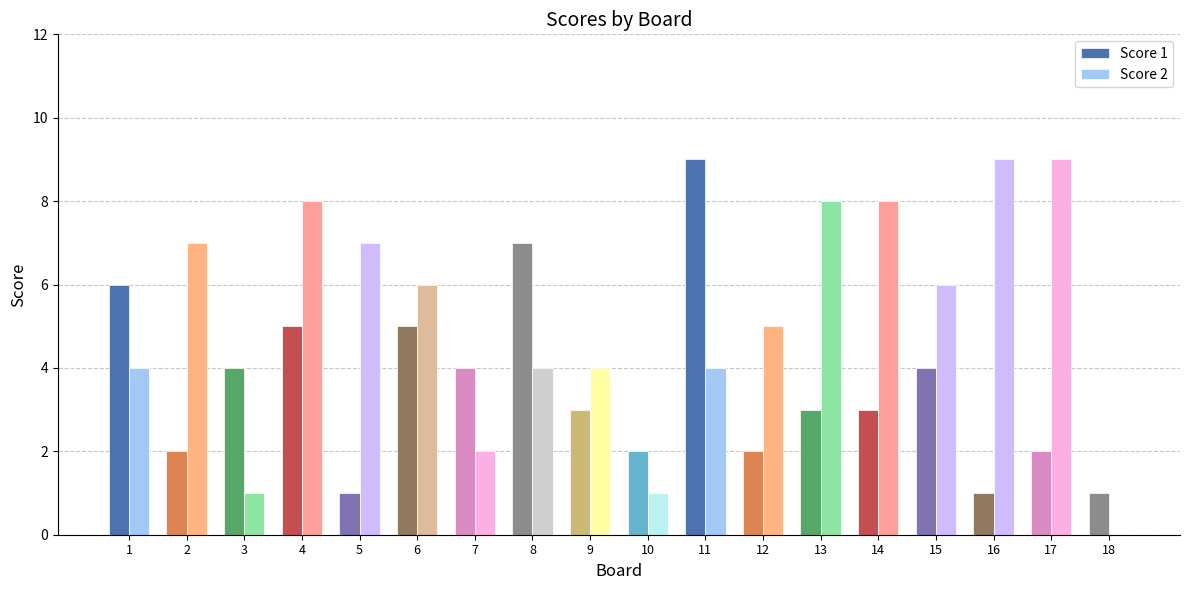

Where does the Score 2 series first go above 6?

2